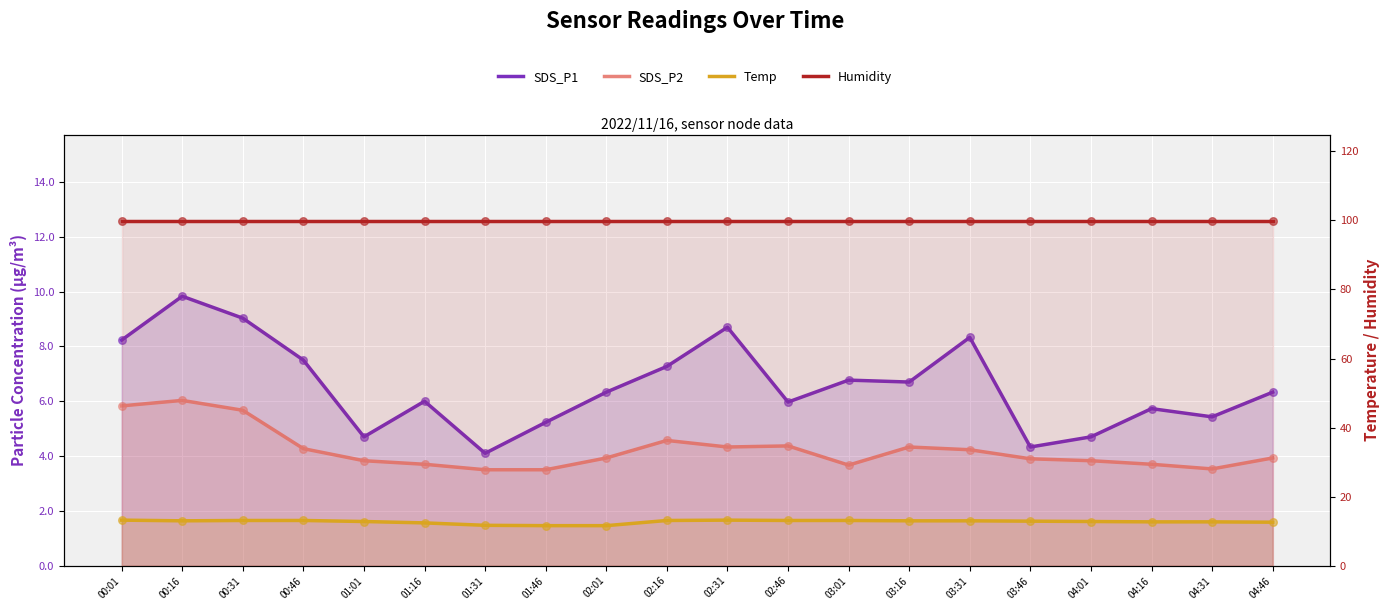

Which series has the largest total across all categories?

Humidity